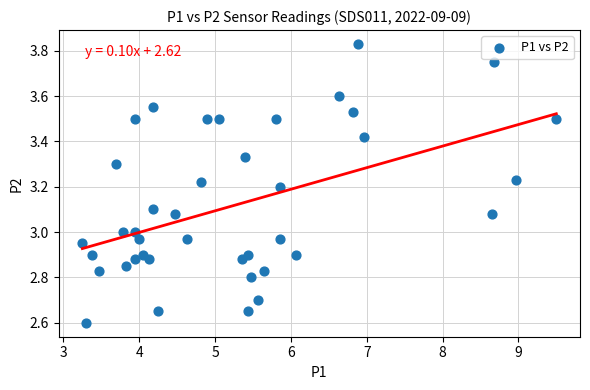

What is the range of X values (max minus min)?

6.2